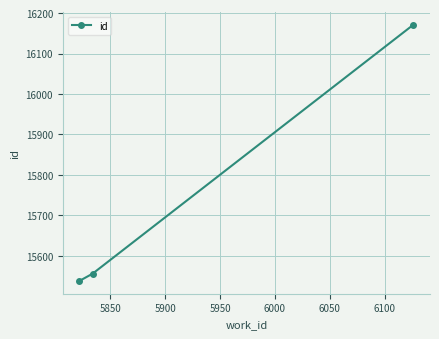

Is this an area chart (filled region under the line)?

No